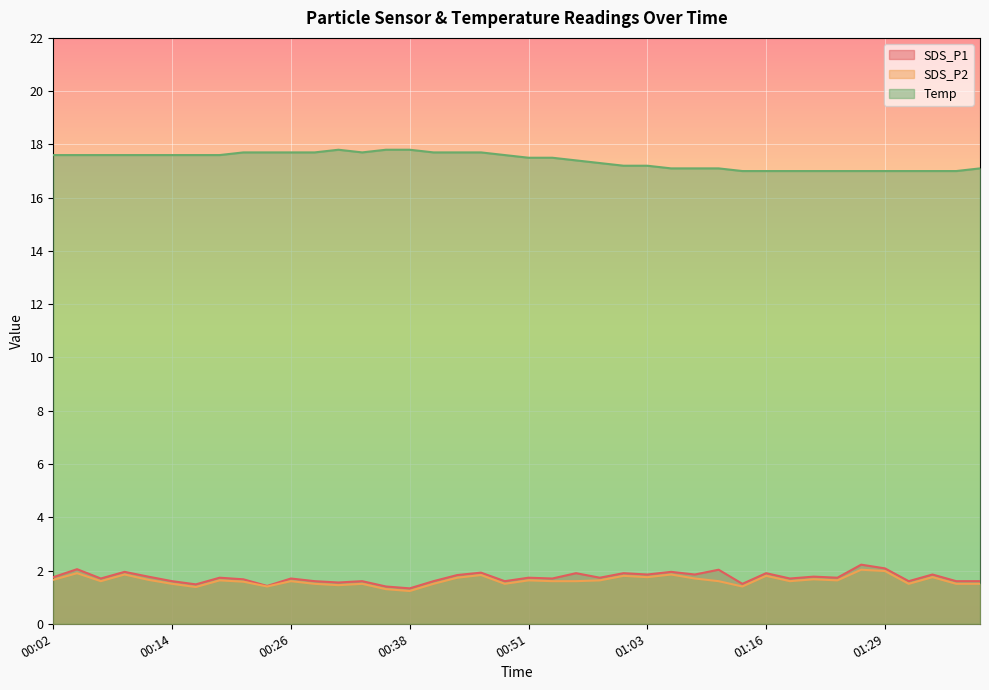

Read the SDS_P2 value at 00:07.

1.6